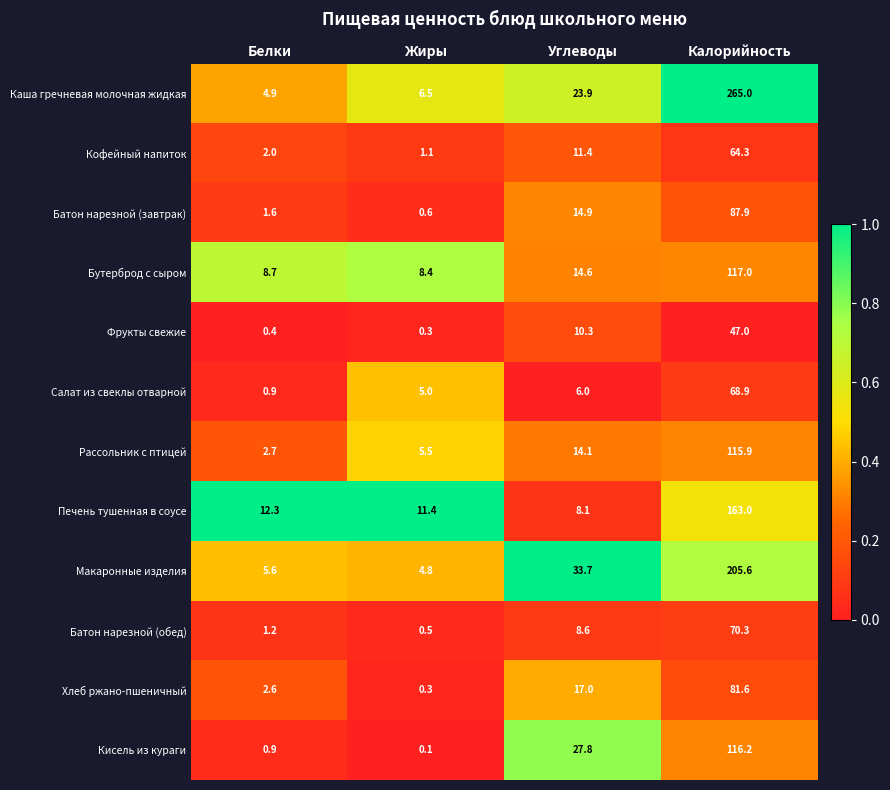

What value does the Бутерброд с сыром series have at Белки?

8.7